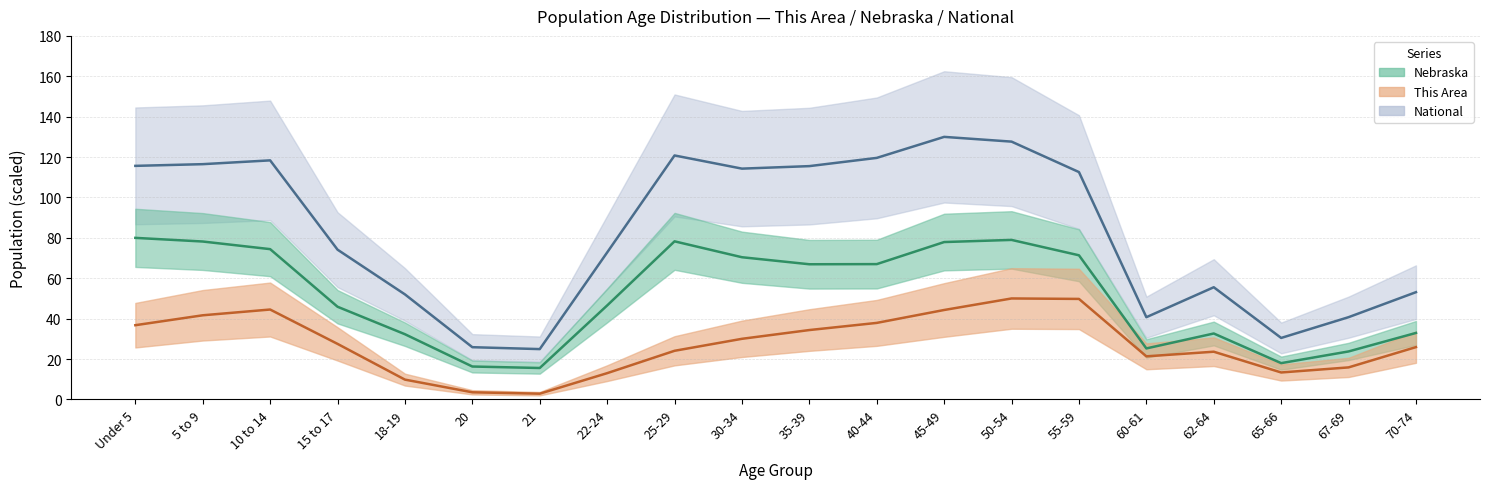

True or false: Nebraska and This Area intersect in this chart.

False